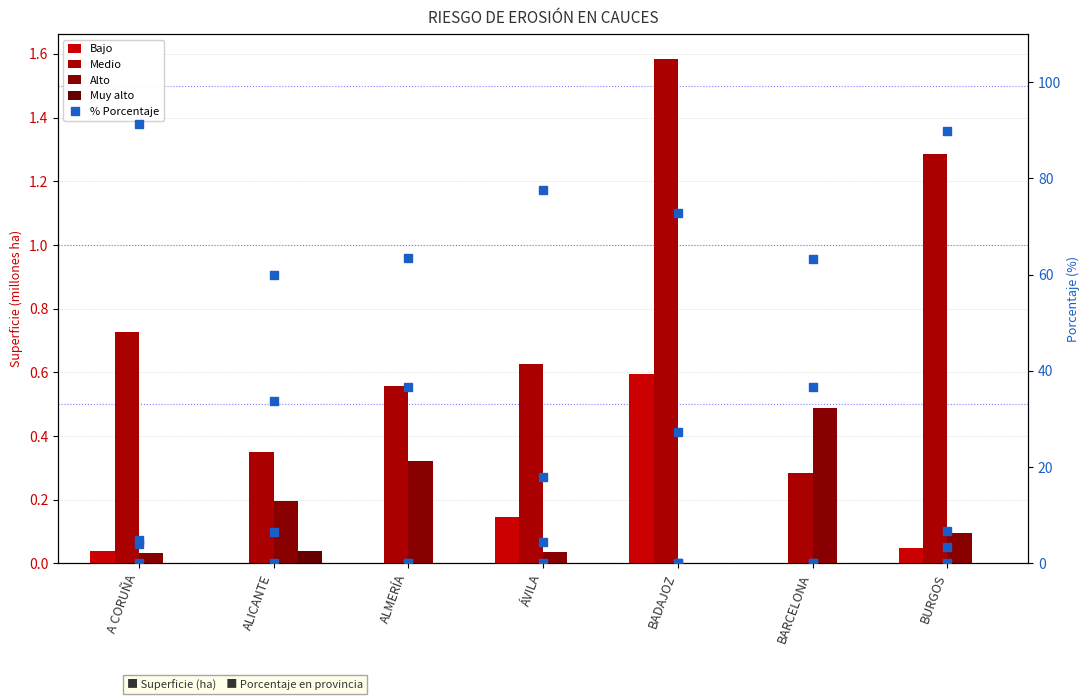

Which series has the largest total across all categories?

Muy alto